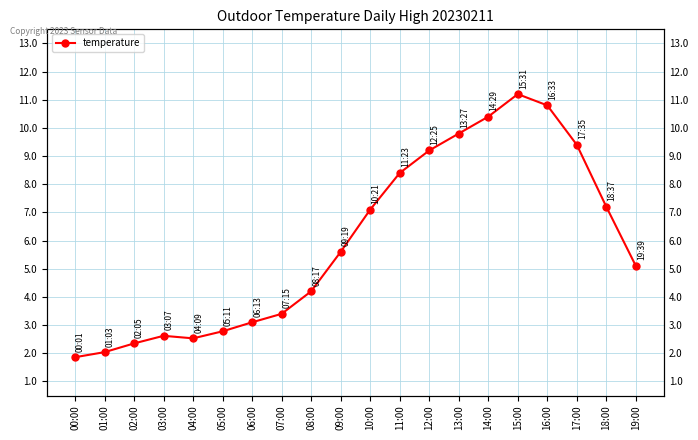

What is the minimum value shown in the chart?

1.9